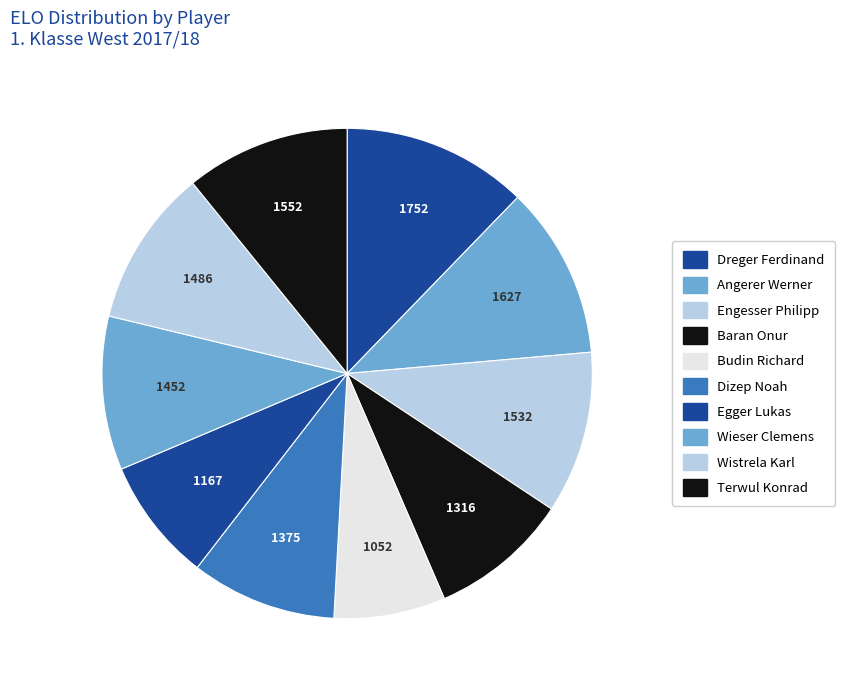

Count the number of slices in the pie.

10